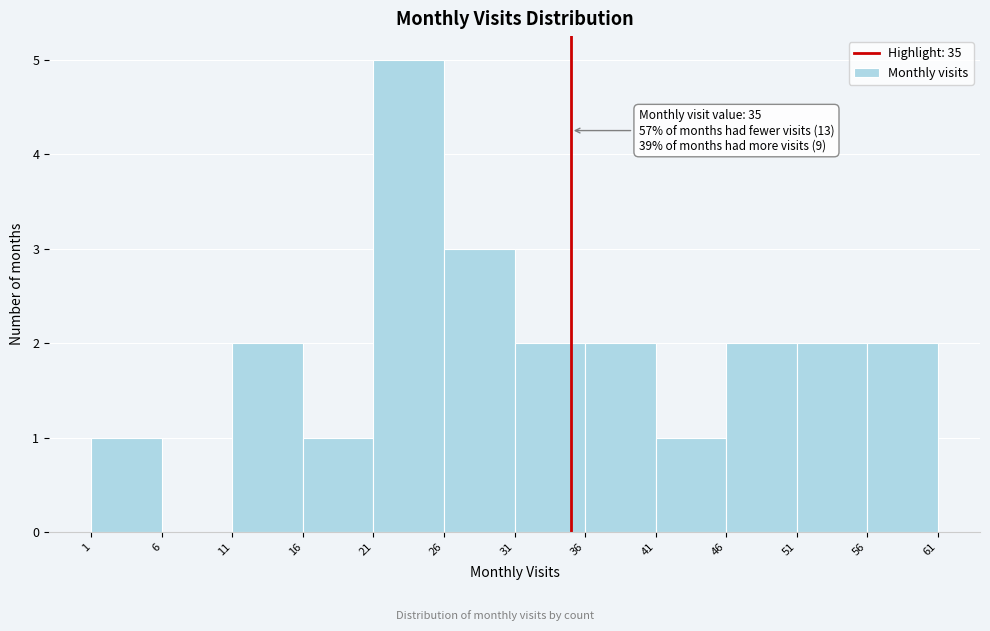

Which range on the x-axis has the tallest bar?

21 to 26